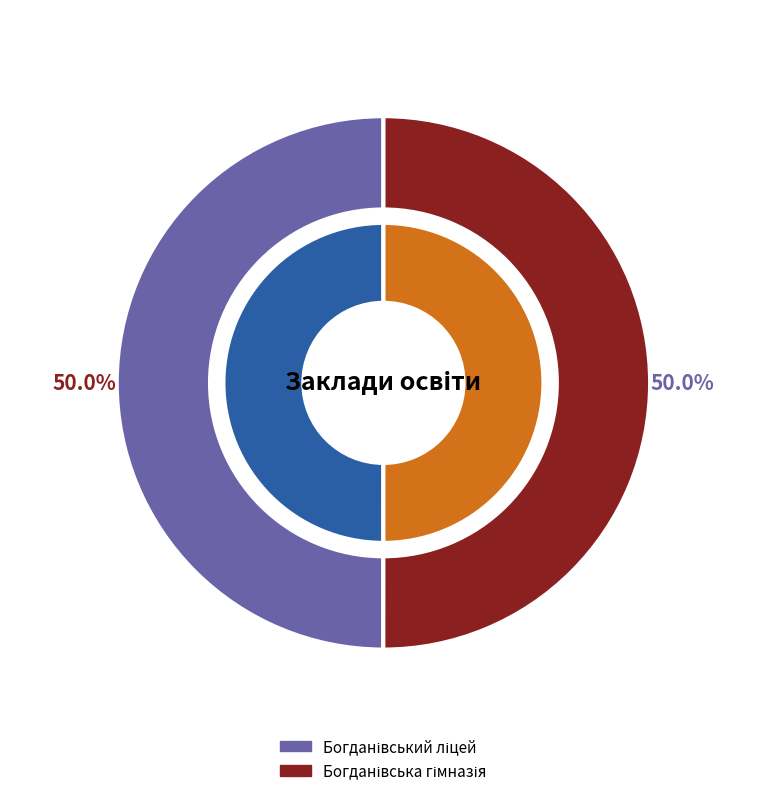

Does Богданівська гімназія account for over 50% of the chart?

Yes